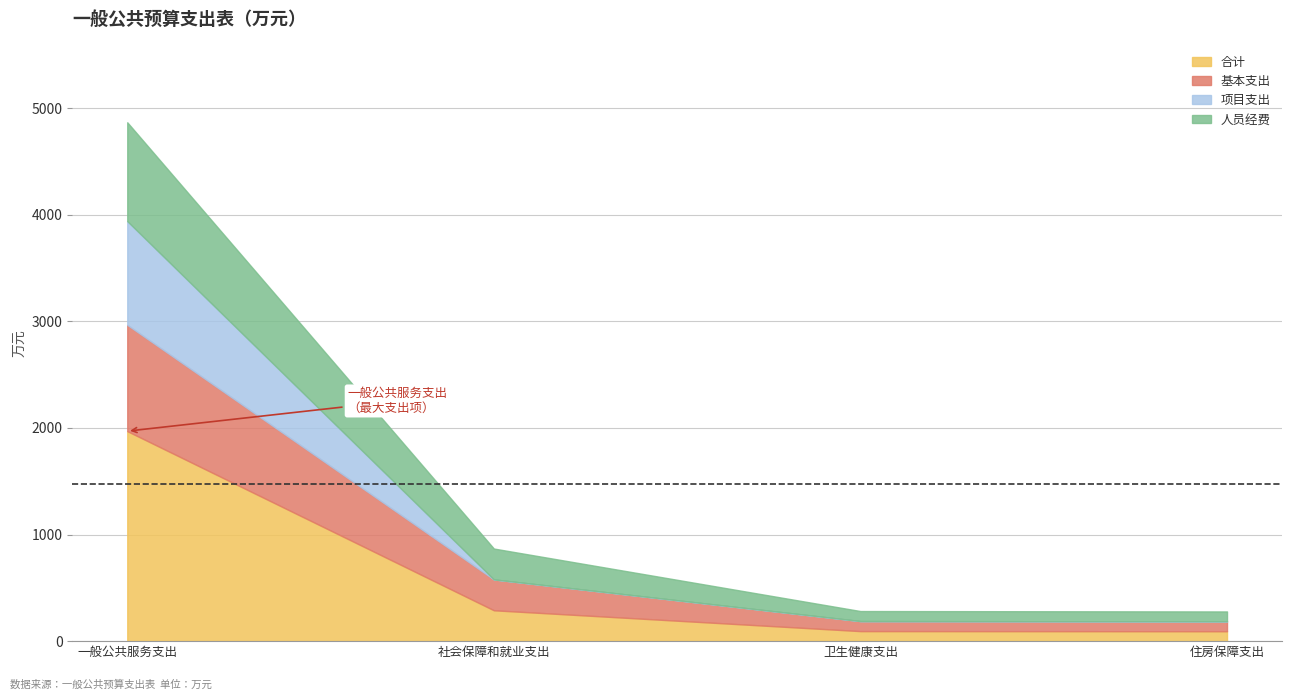

At which label does 基本支出 first exceed 289?

一般公共服务支出